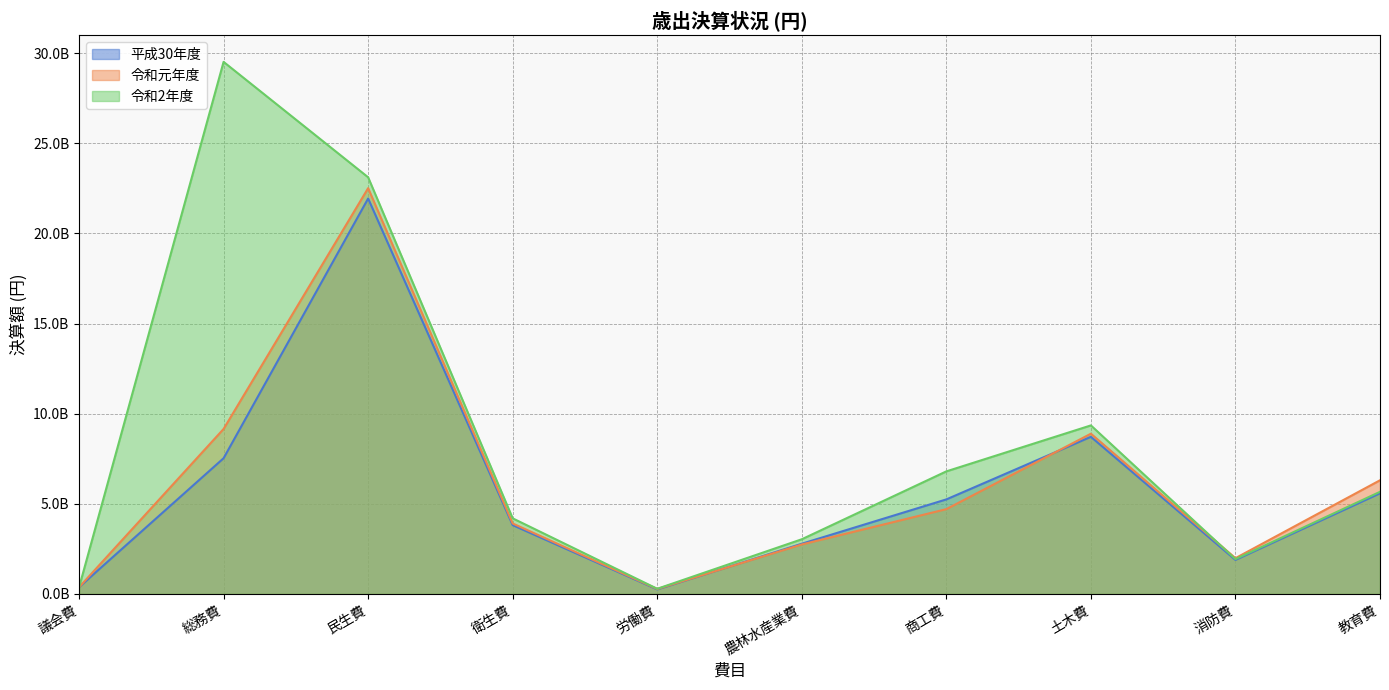

How many intersections are there between 平成30年度 and 令和2年度?

1